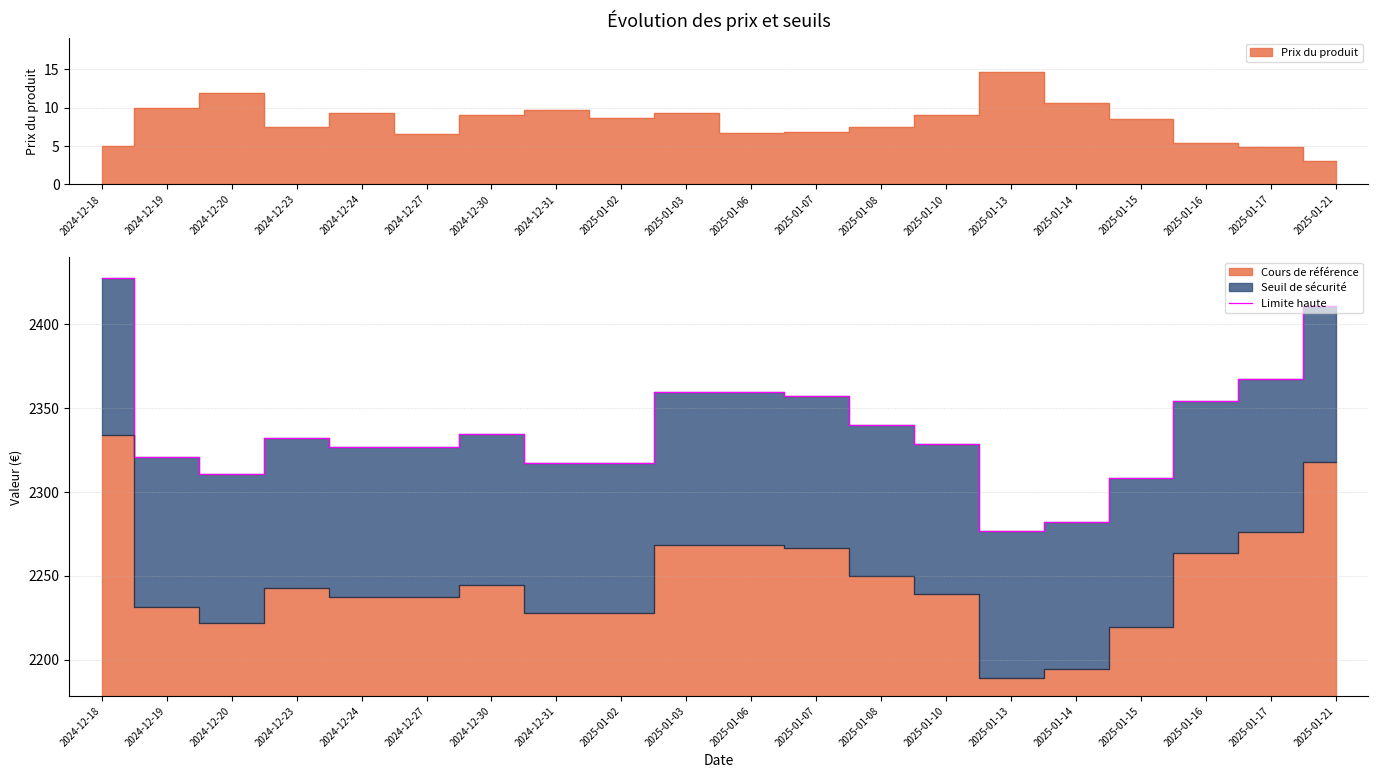

Reading right to left, extract all data points from this chart.

2410.7	2366.9	2353.8	2308.0	2282.2	2276.8	2328.5	2339.8	2357.3	2359.2	2359.2	2316.9	2316.9	2334.4	2326.9	2326.9	2332.1	2310.4	2320.8	2427.4